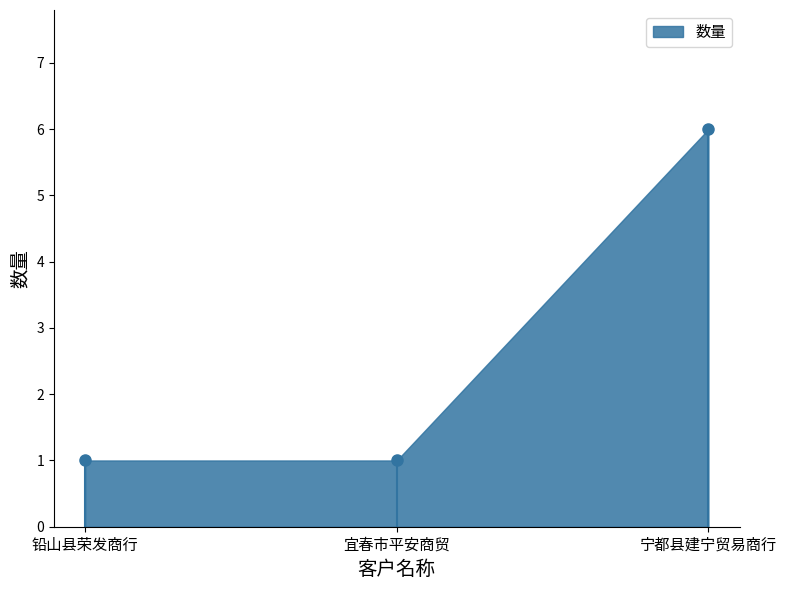

Count the number of data series in this chart.

1